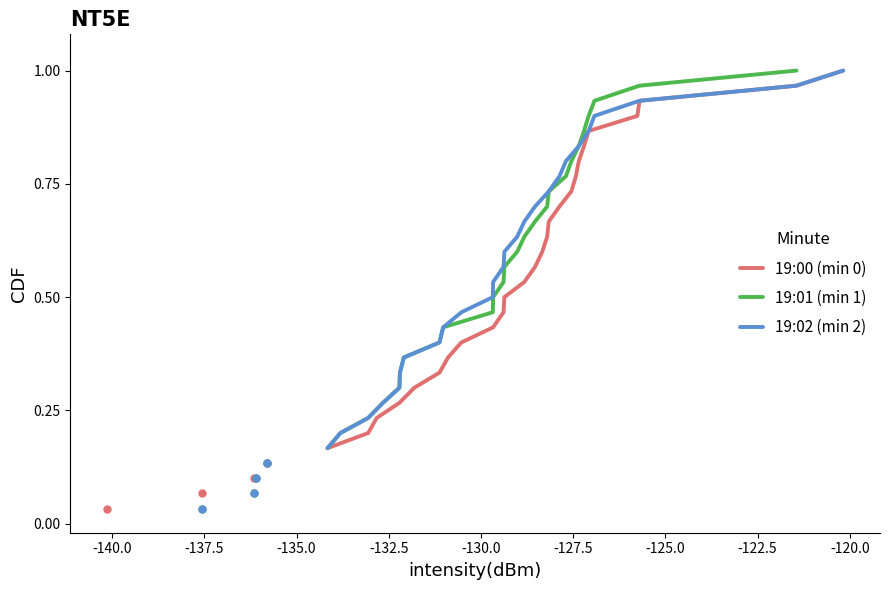

Is the value of 19:01 (min 1) at 17 greater than the value of 19:00 (min 0) at -130.0?

Yes